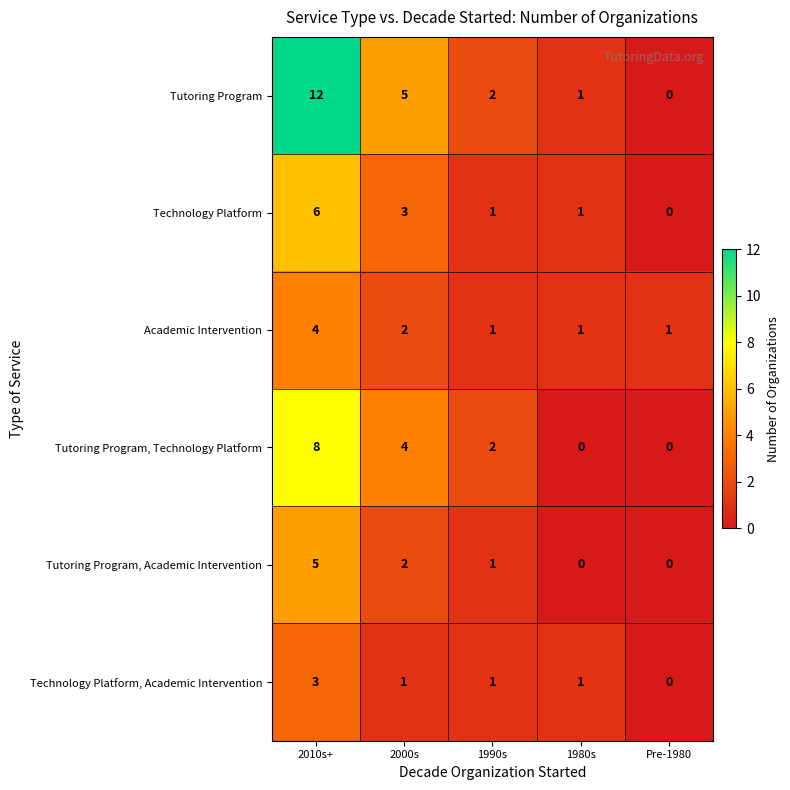

Which series changed the most between 2010s+ and 1980s?

Tutoring Program